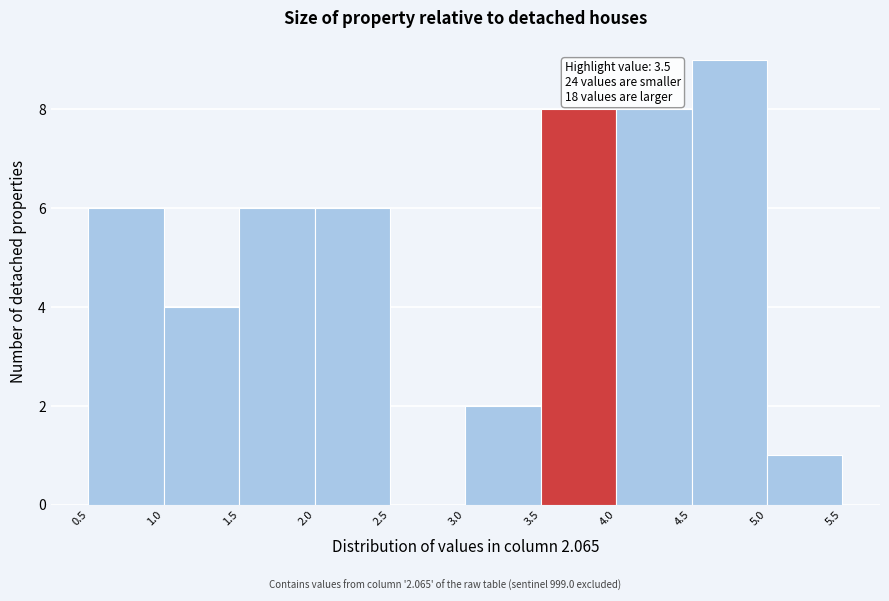

Which range on the x-axis has the tallest bar?

4.5 to 5.0